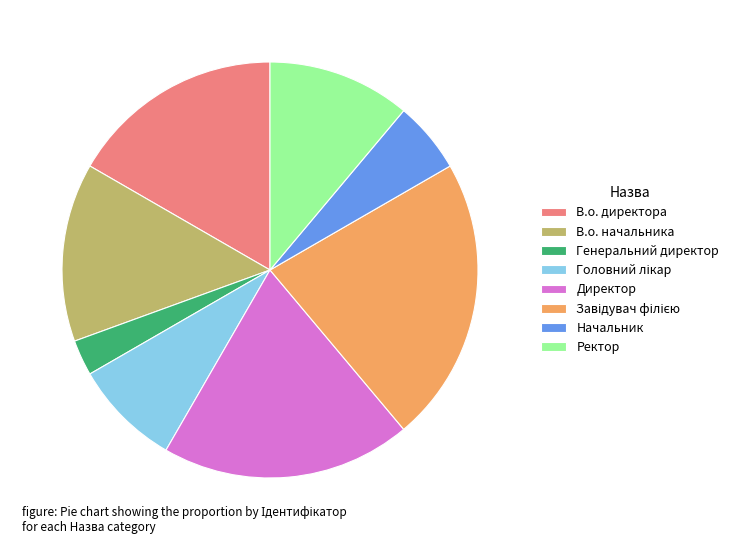

How many slices are in this pie chart?

8